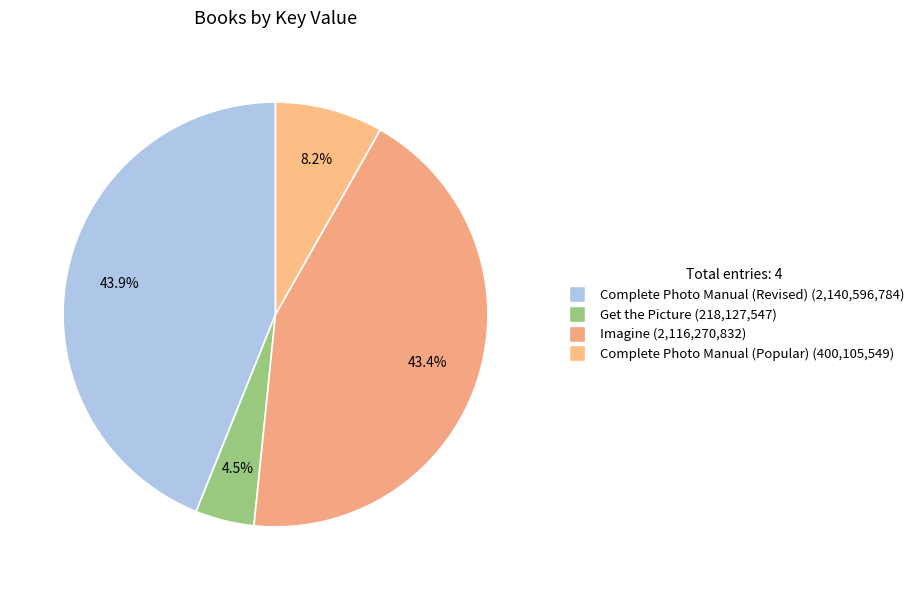

Count the number of slices in the pie.

4